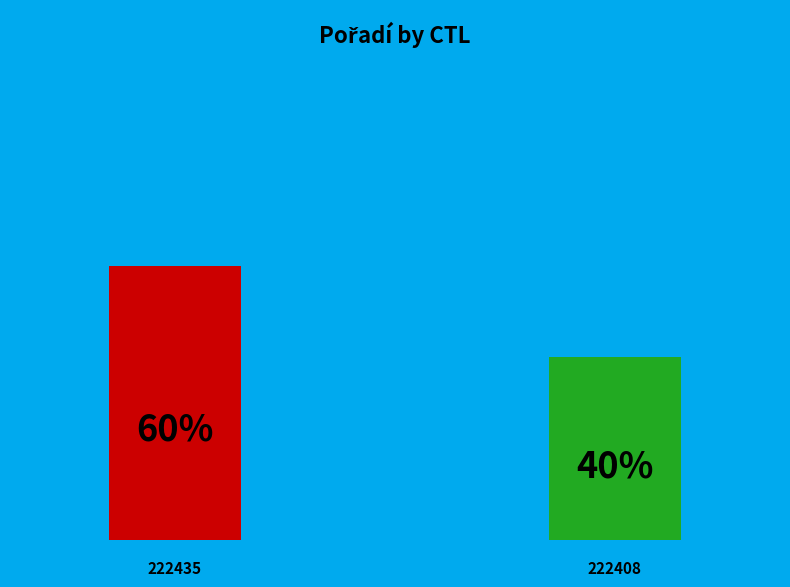

Does 222435 represent more than half of the total?

Yes